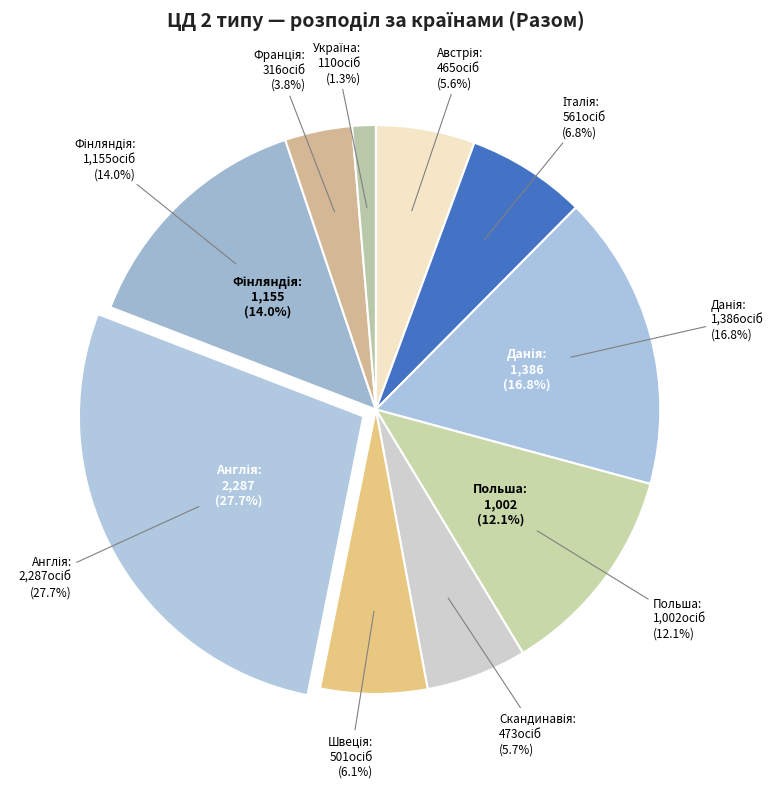

To the nearest percent, what portion does Швеція represent?

6%